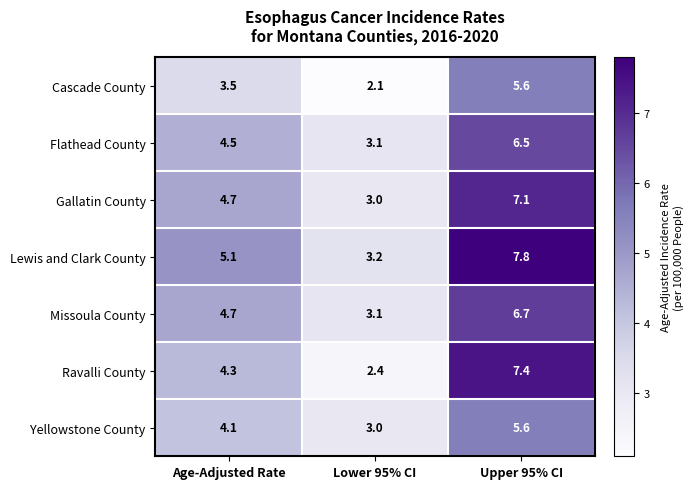

What is the spread (max minus min) of values at Upper 95% CI?

2.2